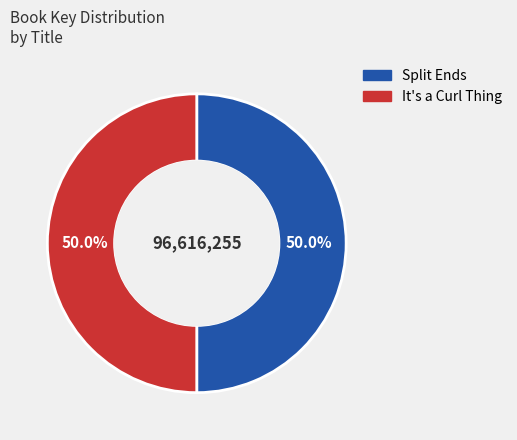

To the nearest percent, what is the combined percentage of Split Ends and It's a Curl Thing?

100%